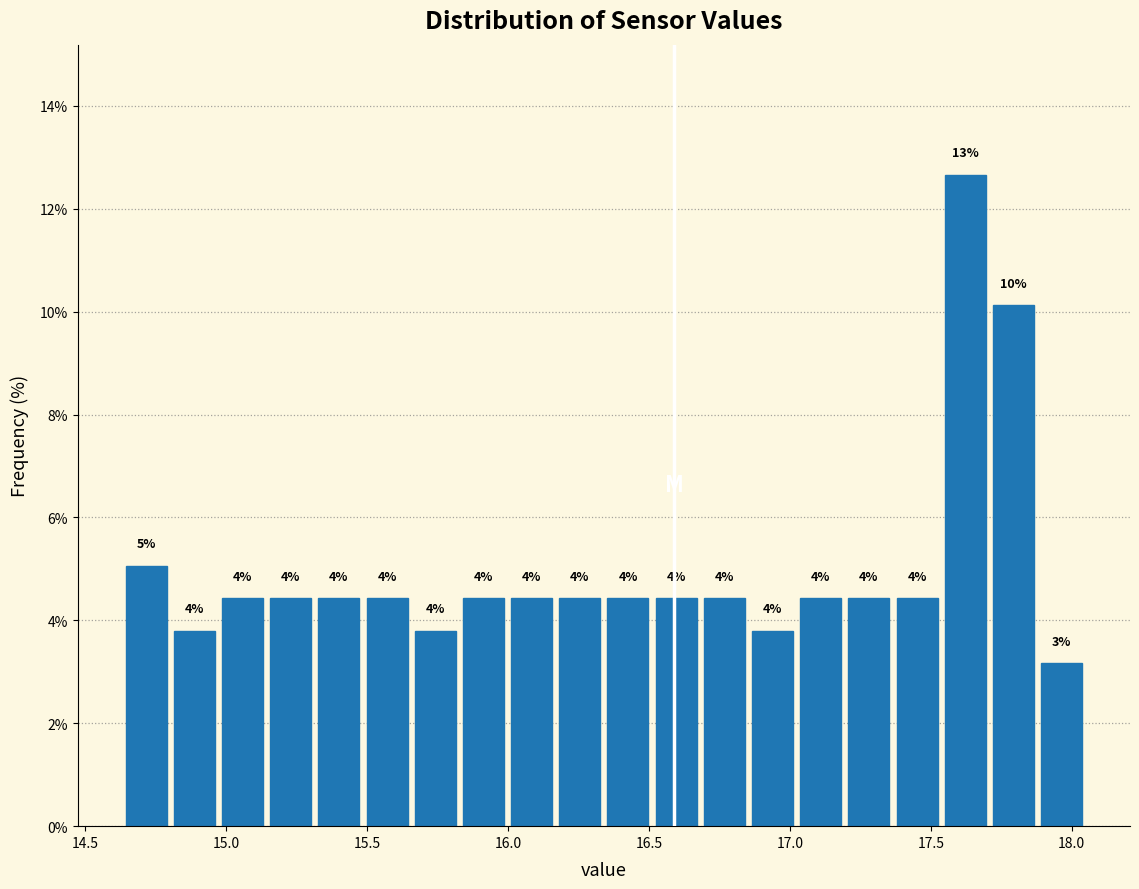

Read against the x-axis, roughly where is the centre of the tallest bar?

17.60